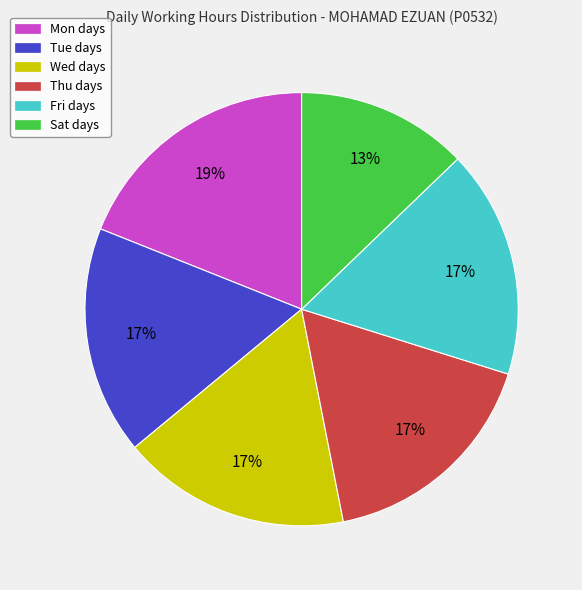

Is there a majority slice in this chart?

No